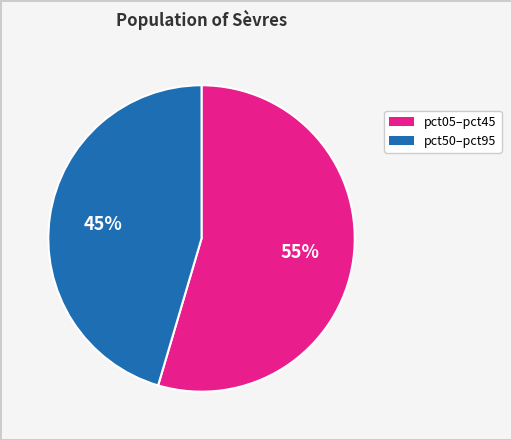

Does any single category account for the majority?

Yes